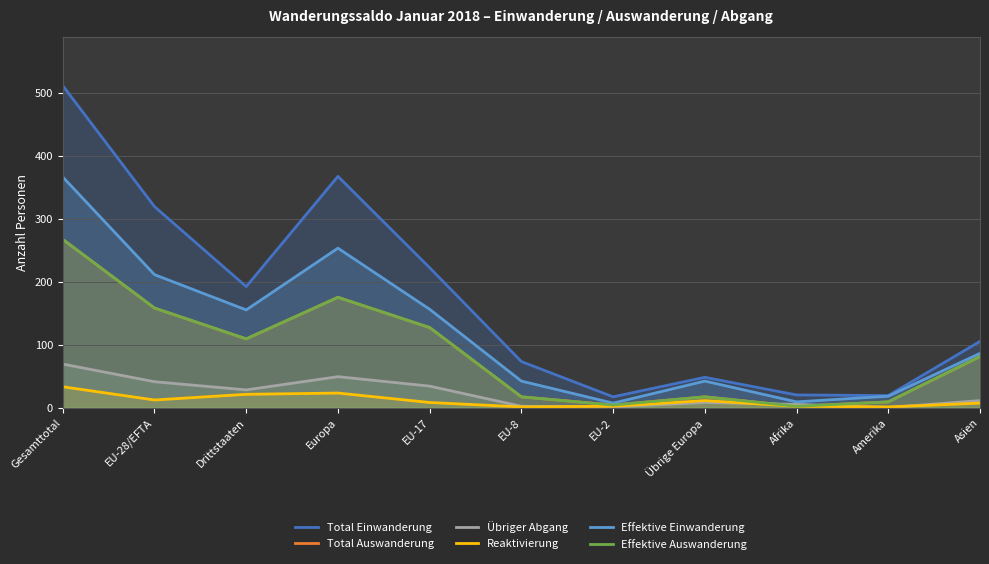

At Asien, list the series in order from largest to smallest.

Total Einwanderung, Effektive Einwanderung, Total Auswanderung, Effektive Auswanderung, Übriger Abgang, Reaktivierung